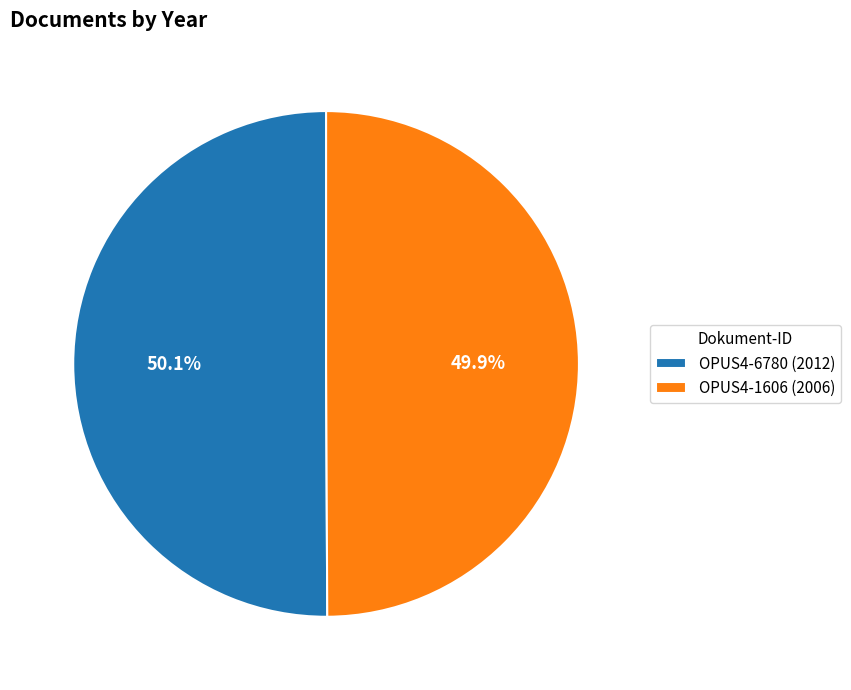

What percentage is the OPUS4-1606 slice, to the nearest percent?

50%